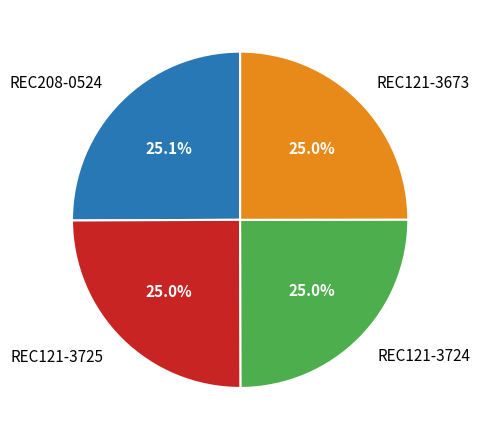

Combined, do REC121-3673 and REC208-0524 account for over 50%?

Yes